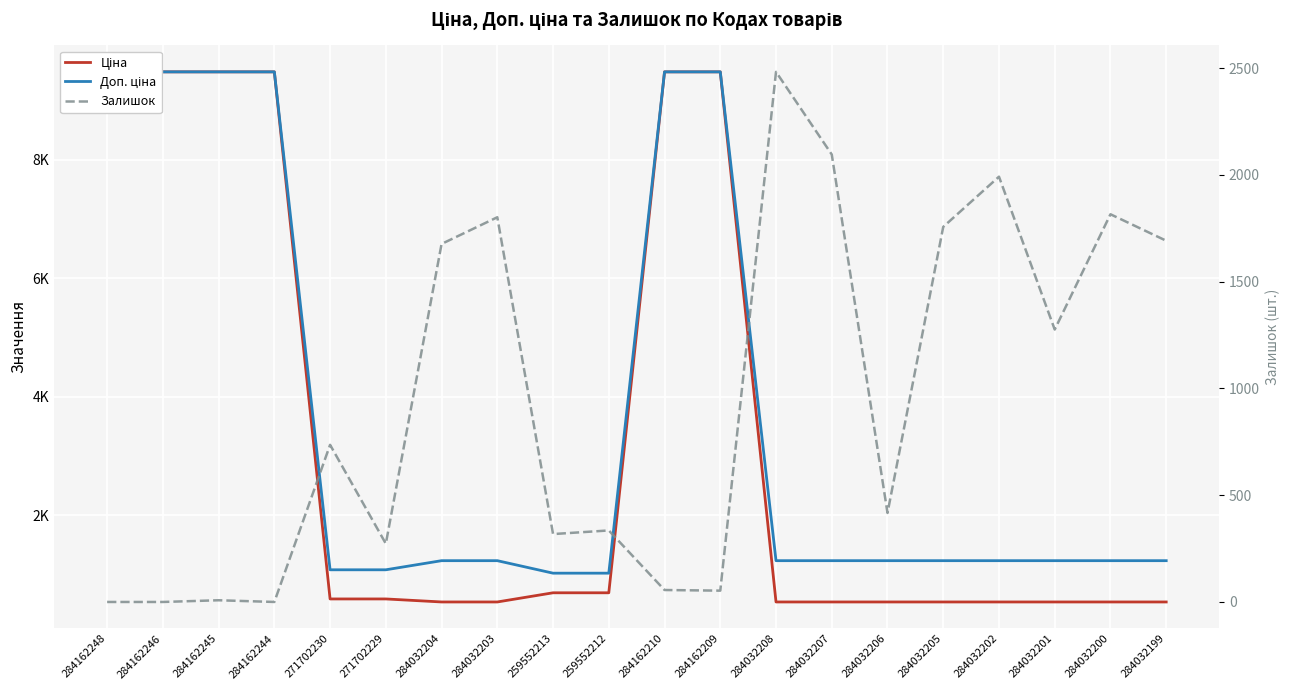

Which label corresponds to the smallest value in the chart?

284162248